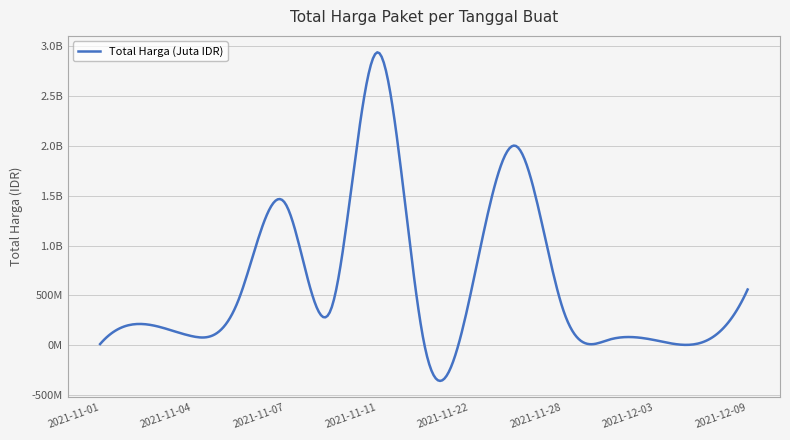

Where is the first local maximum?

2021-11-03